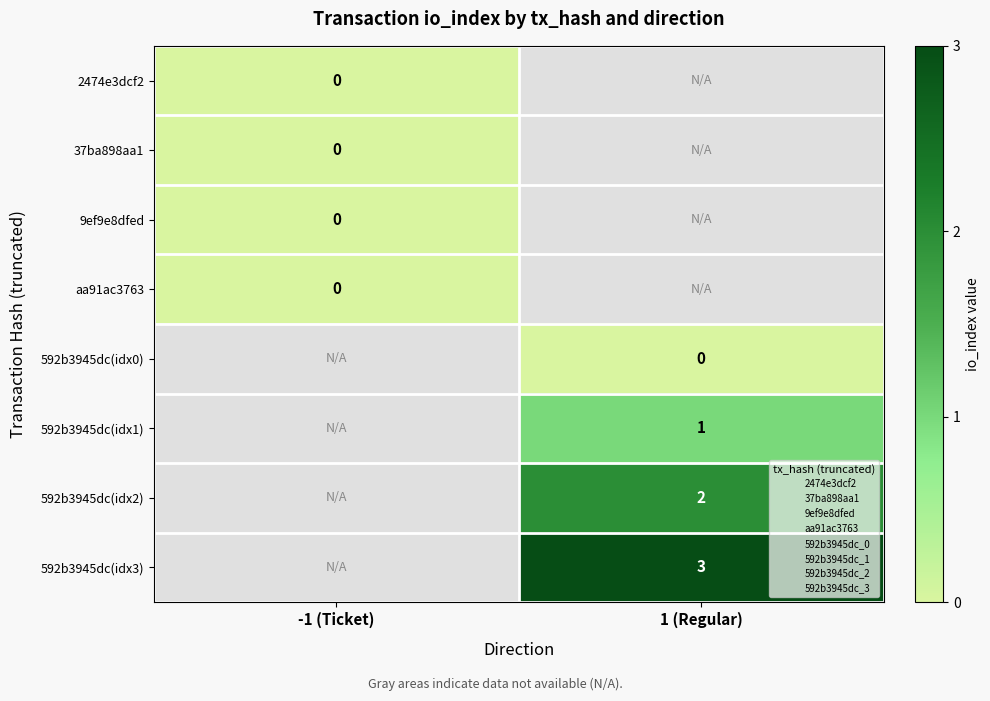

Which has a higher value, 1 (Regular) or -1 (Ticket)?

-1 (Ticket)